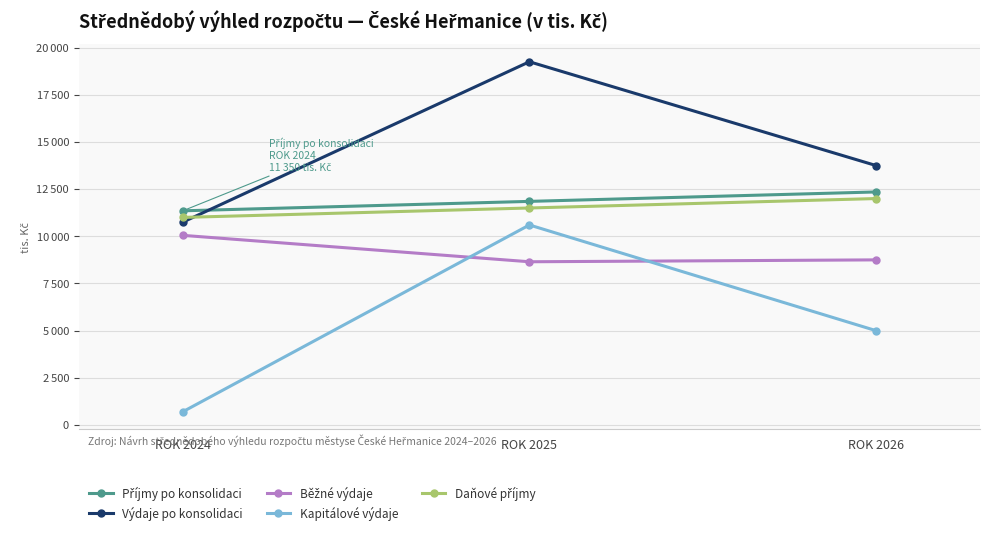

What is the value of the Výdaje po konsolidaci point at the 2nd from the left?

19250